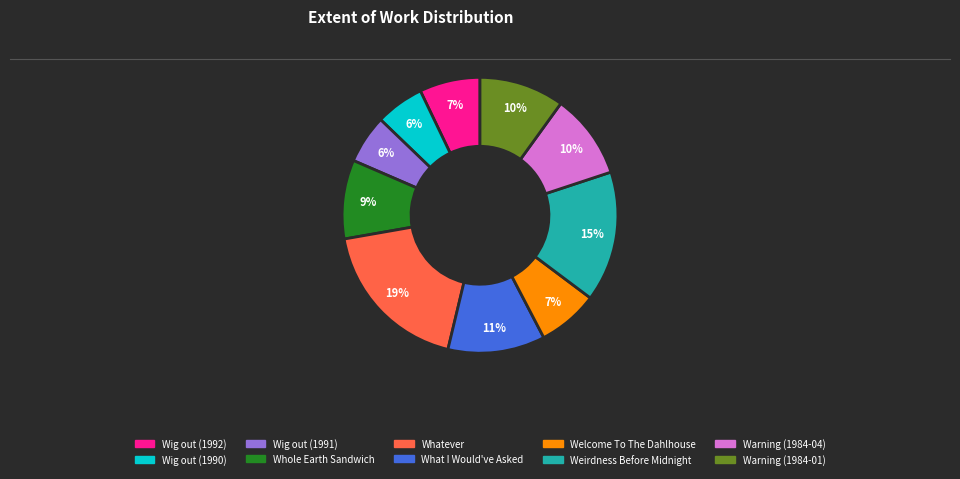

Combined, do Warning (1984-01) and Wig out (1992) account for over 50%?

No